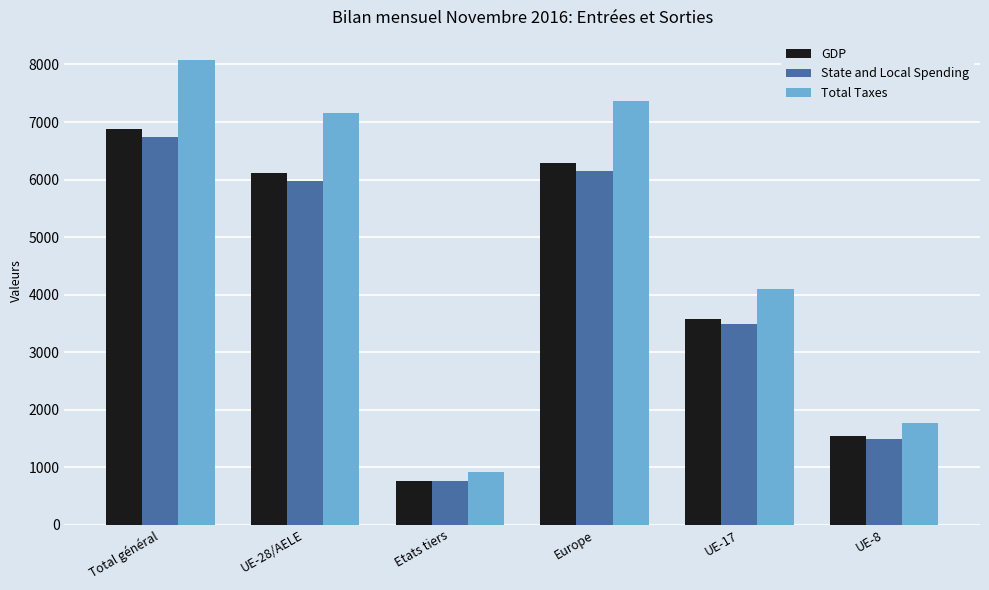

Rank the series at UE-17 from highest to lowest value.

Total Taxes, GDP, State and Local Spending